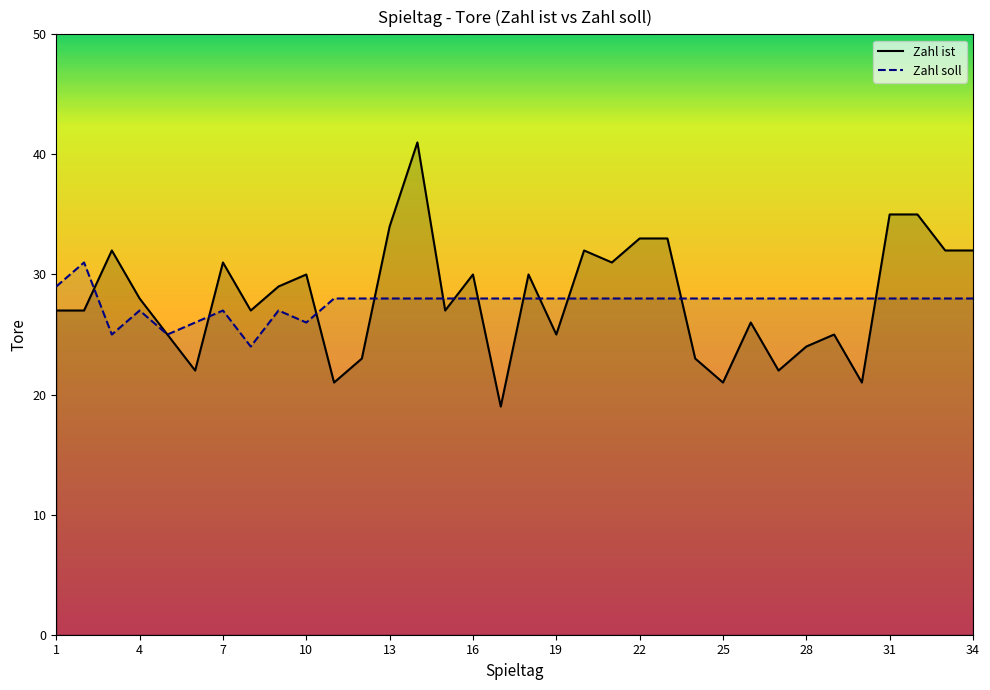

How many intersections are there between Zahl soll and Zahl ist?

12